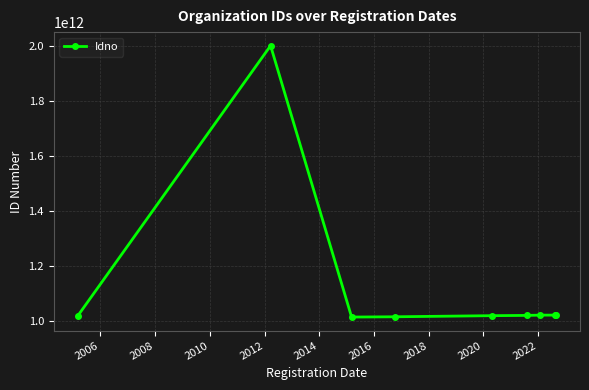

What is the value of the 1st point from the left?

1019620010600